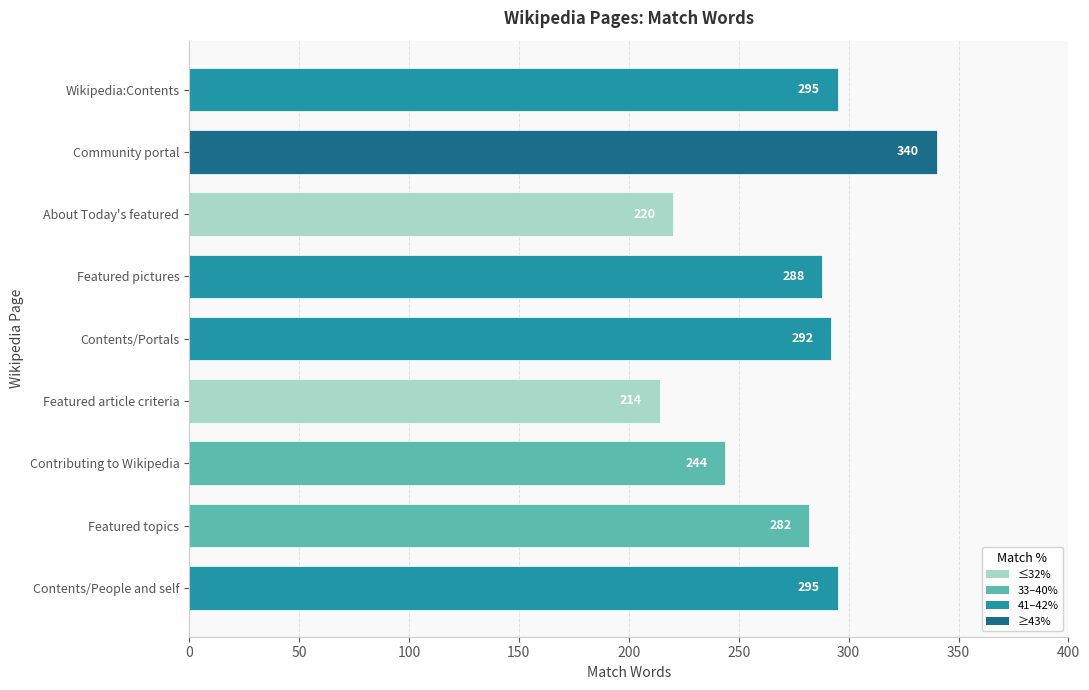

What is the maximum value shown in the chart?

340